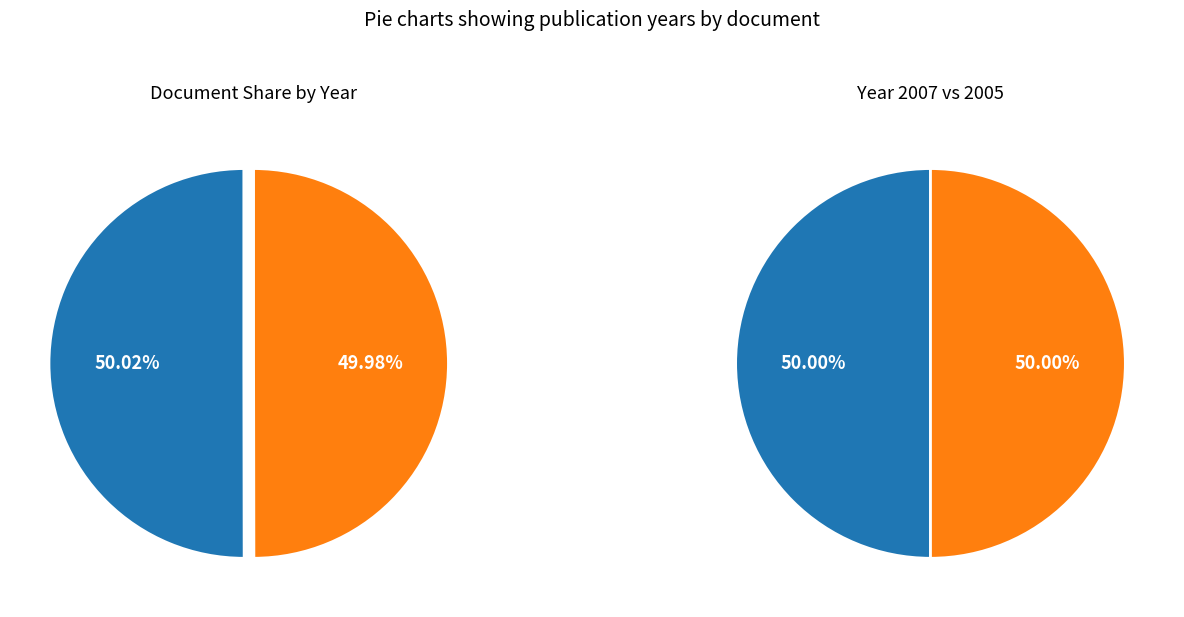

How much of the chart is everything except OPUS4-1932?

50.0%